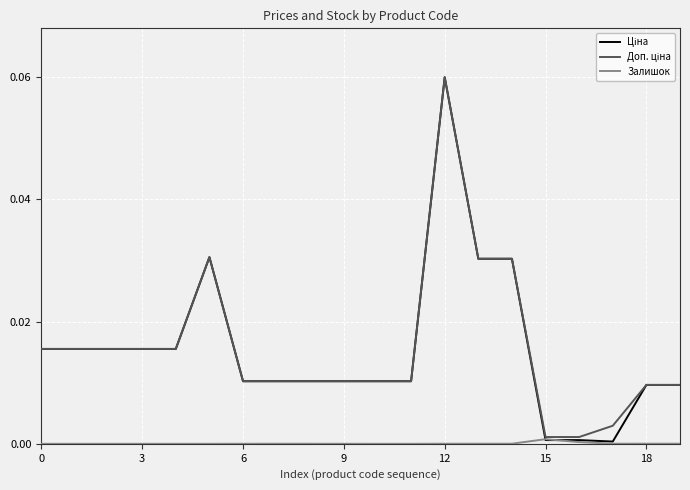

Does the chart have visible grid lines?

Yes